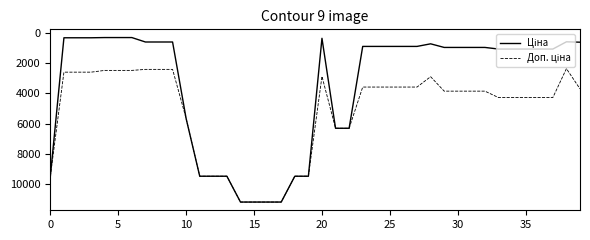

What is the greatest value displayed?

11188.2